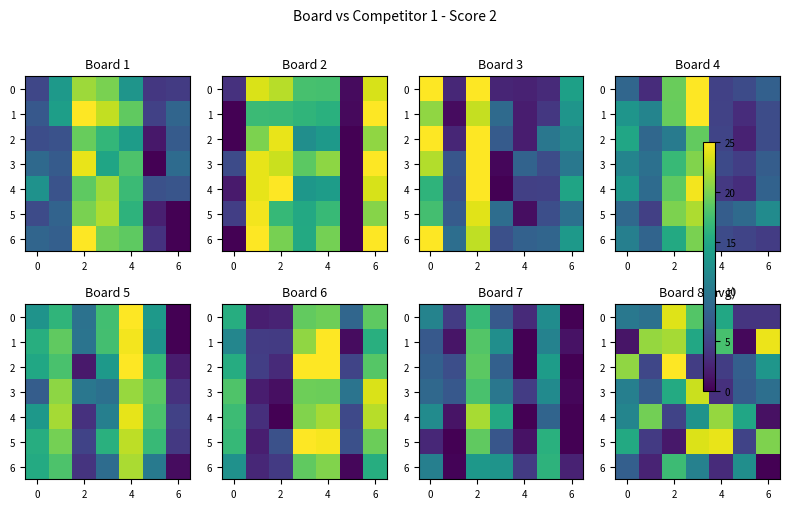

How many data points in 1 are above 17?

4